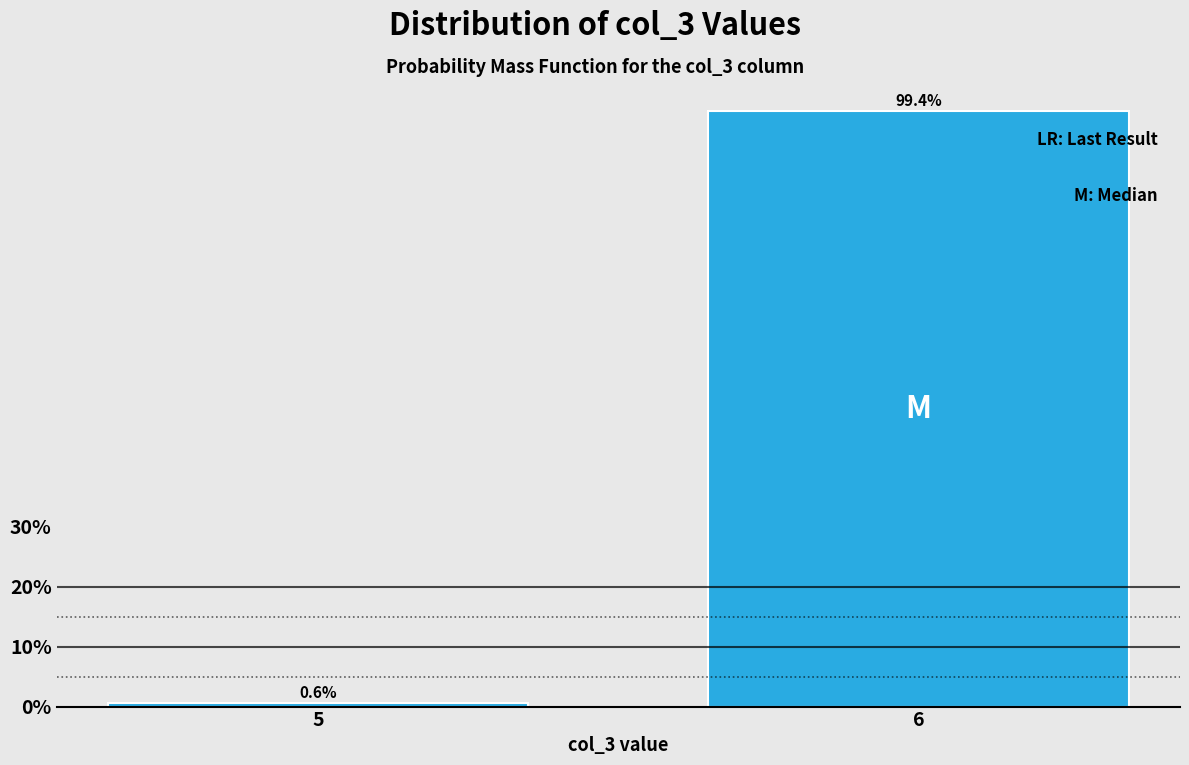

Reading left to right, list all the values displayed in this chart.

0.6	99.4